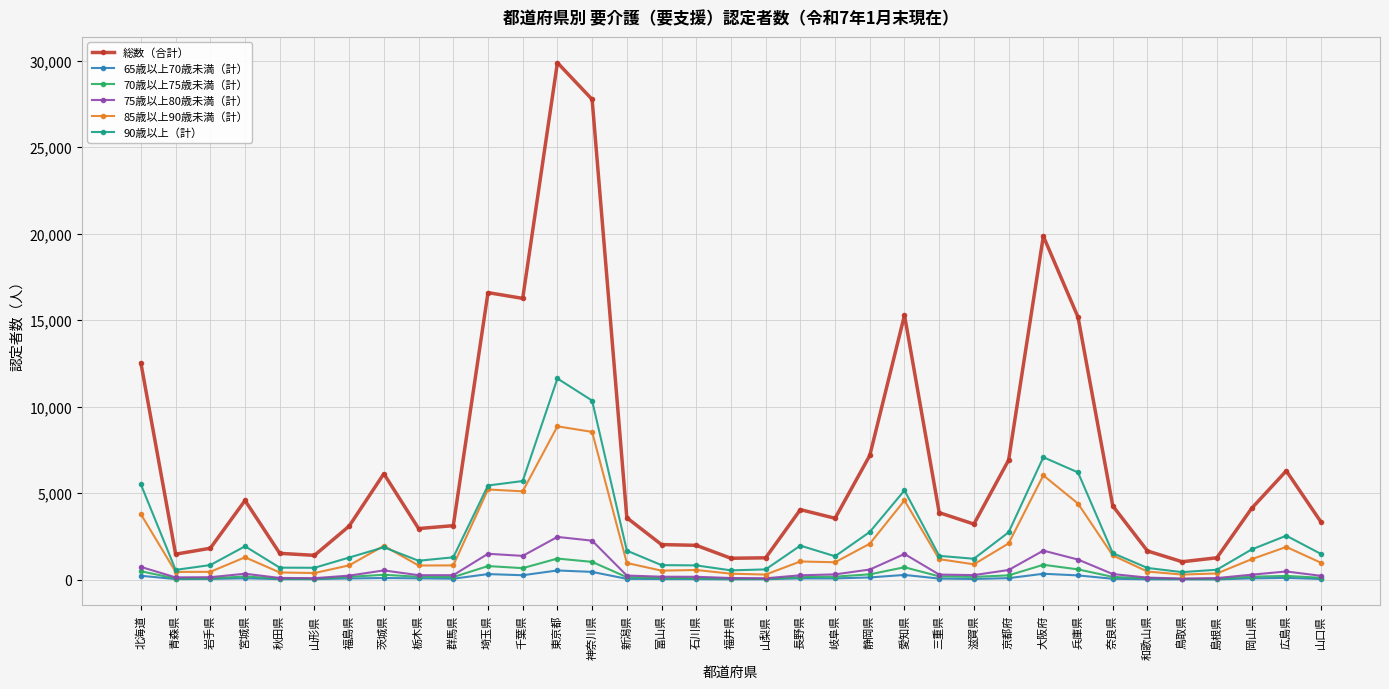

True or false: 70歳以上75歳未満（計） and 総数（合計） intersect in this chart.

False